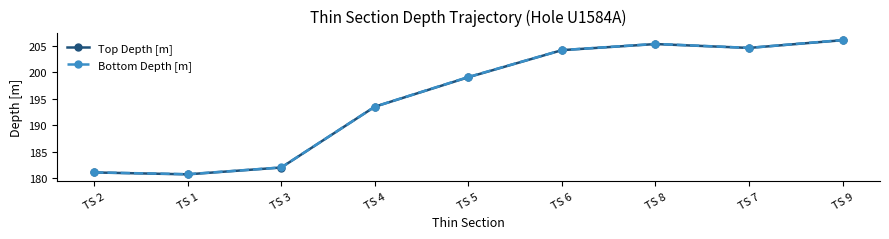

Where is Bottom Depth [m] nearest to the value 193?

TS 4